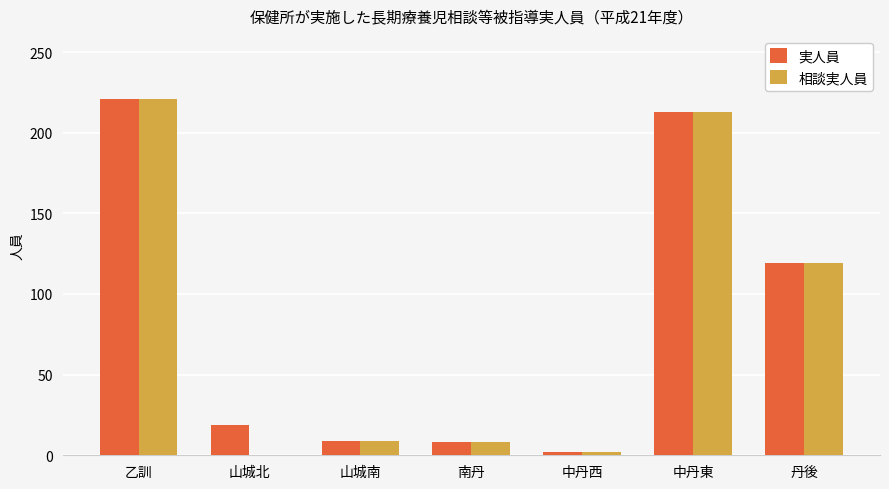

True or false: 相談実人員 has a value of -88 at 山城北.

False